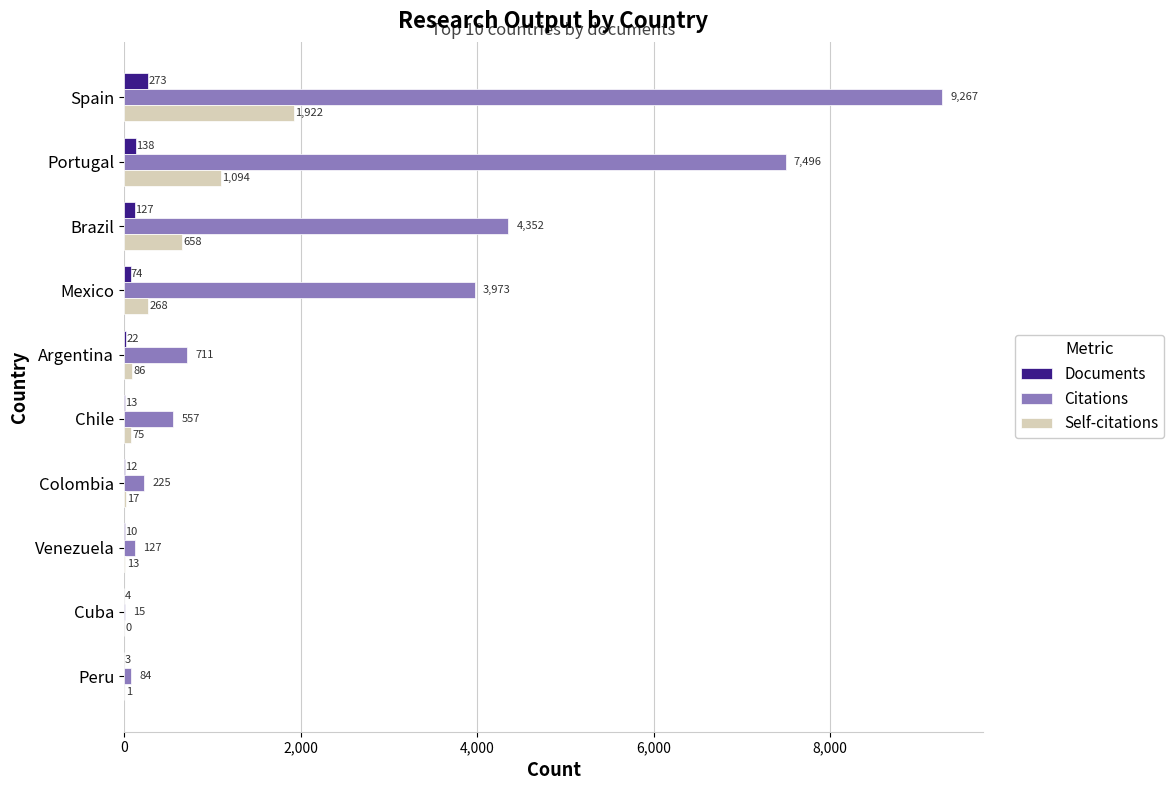

Where is Citations nearest to the value 4641?

Brazil